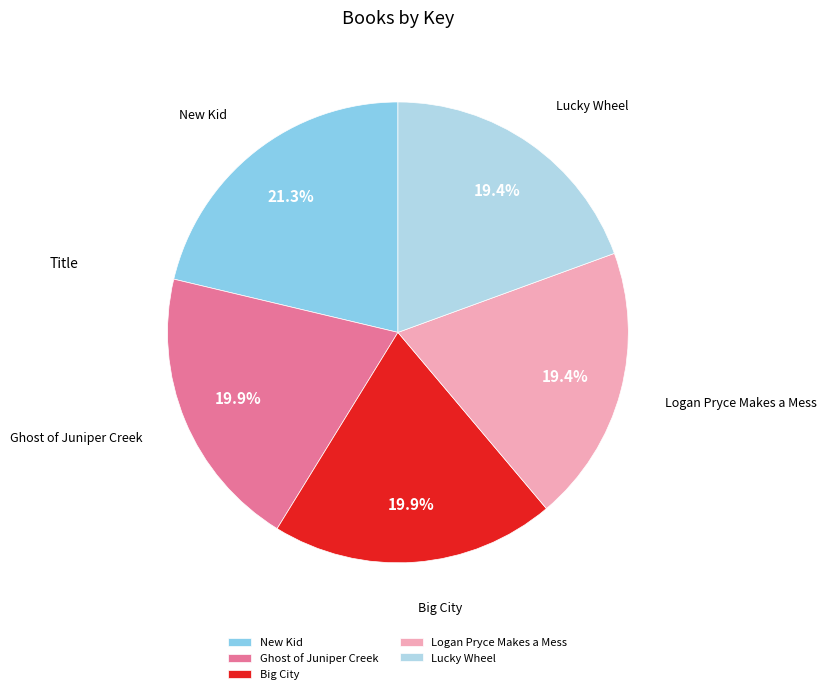

To the nearest percent, what is the difference between the largest and smallest slice percentages?

2%